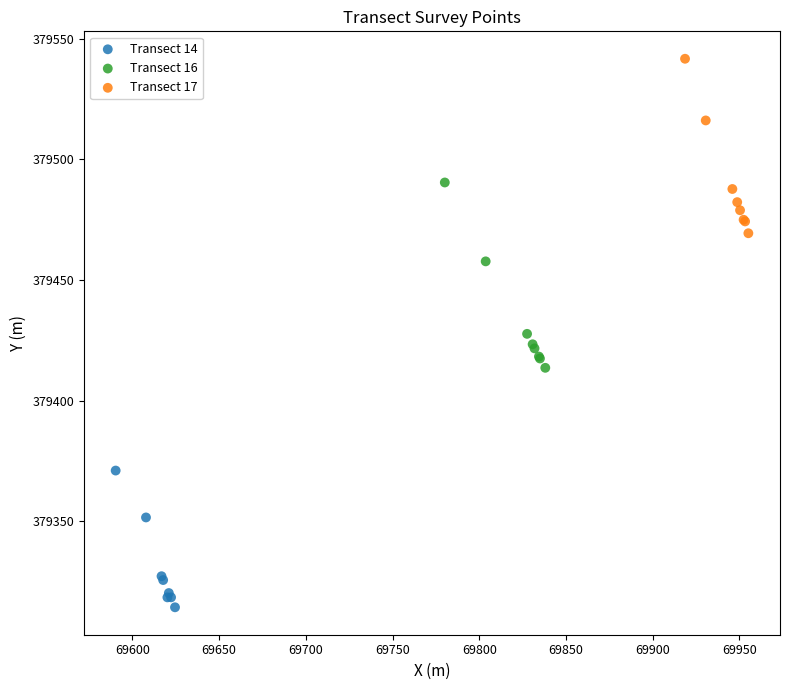

Which series contains the highest Y value?

Transect 17